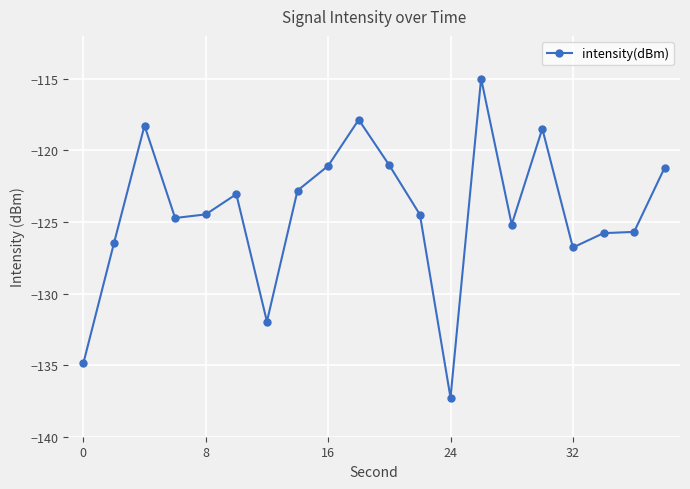

What is the minimum value shown in the chart?

-137.3